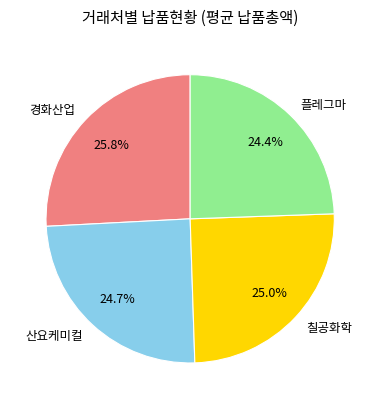

Does 칠공화학 account for over 50% of the chart?

No